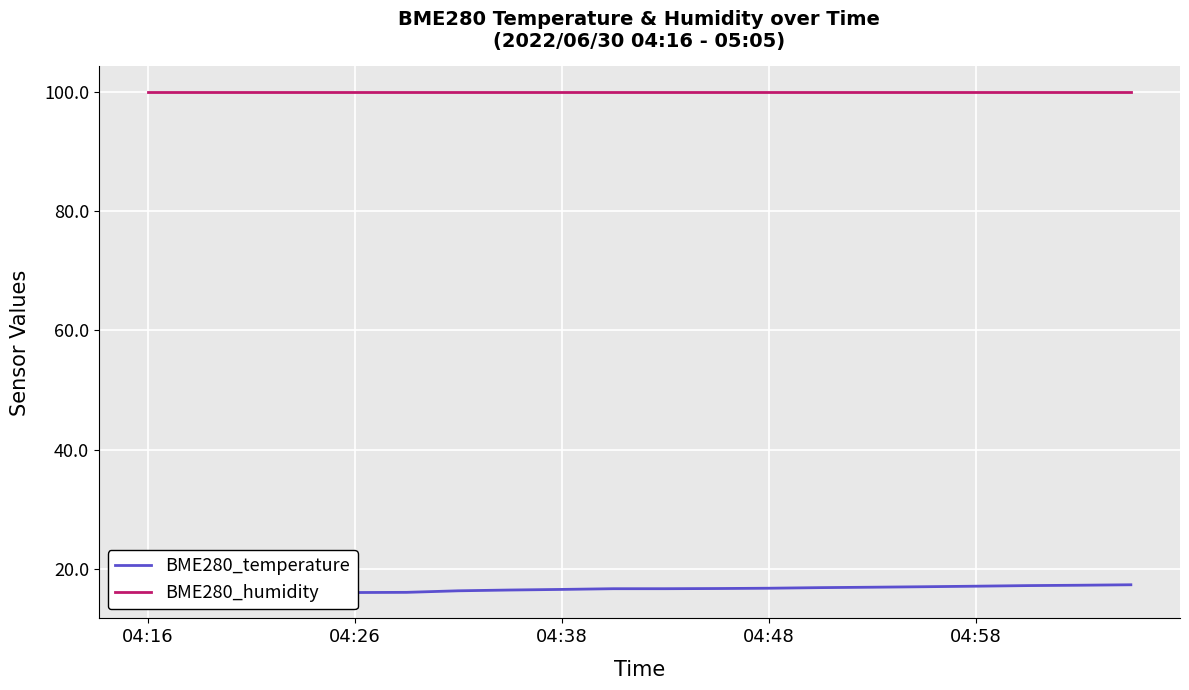

Between 04:26 and 14, which series saw the biggest shift?

BME280_temperature